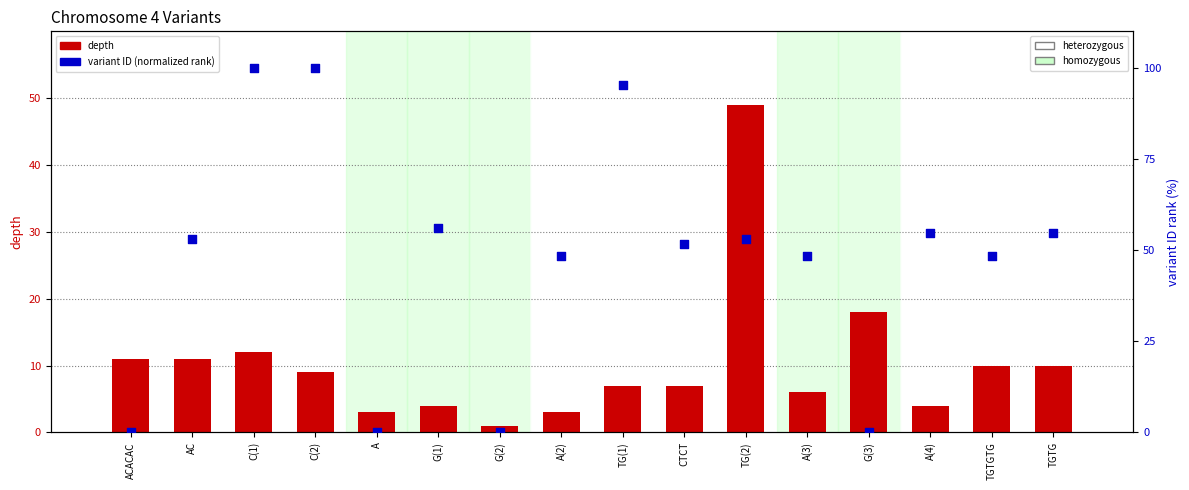

What are all the series names shown in the legend?

depth, variant ID (normalized rank)